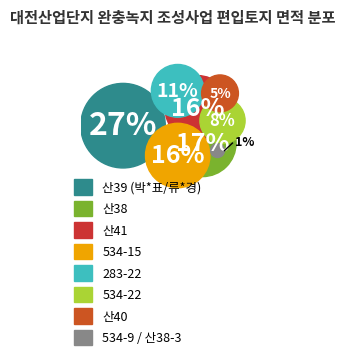

To the nearest percent, what percentage of the pie is 534-22?

8%